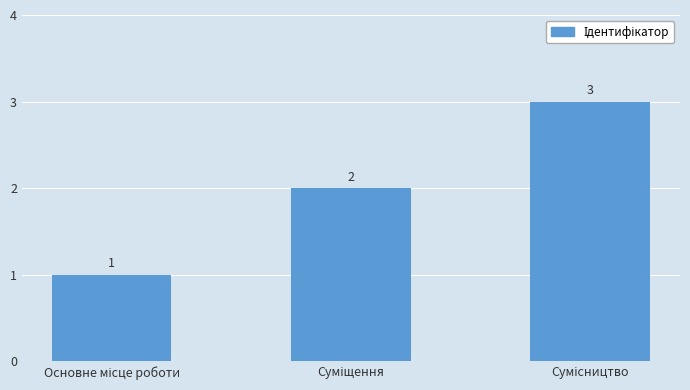

What is the maximum value shown in the chart?

3